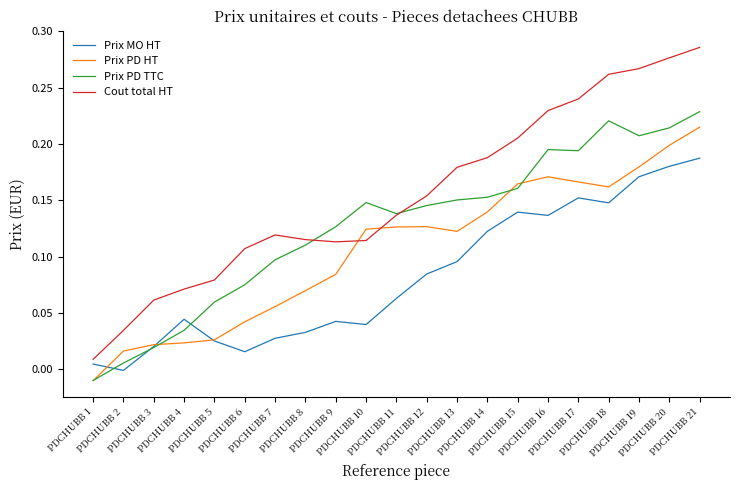

Which category has the highest value in the Prix PD TTC series?

PDCHUBB 21